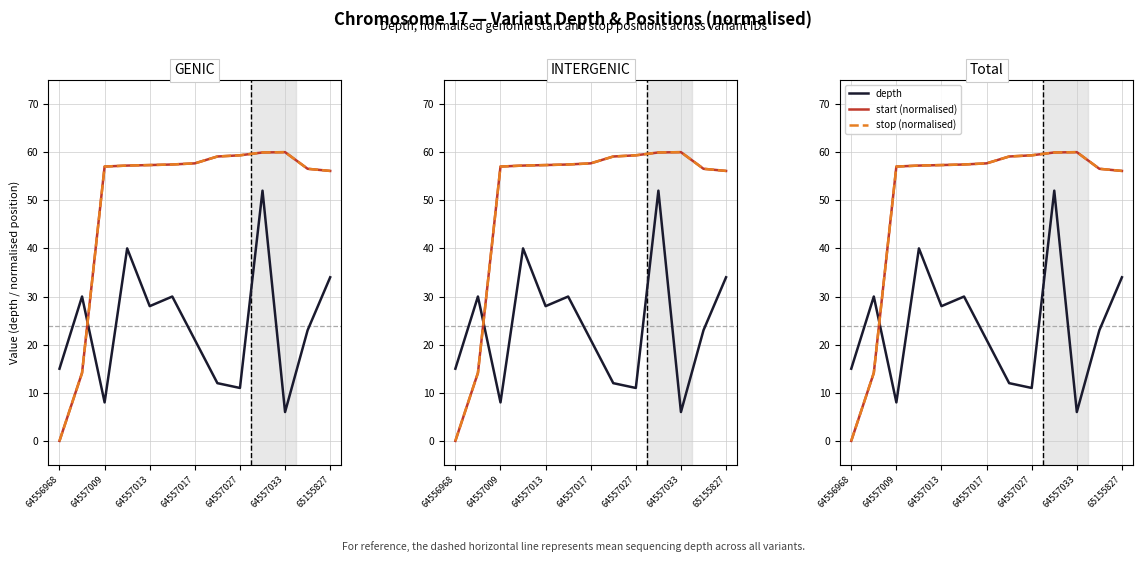

How many lines are shown in the chart?

3